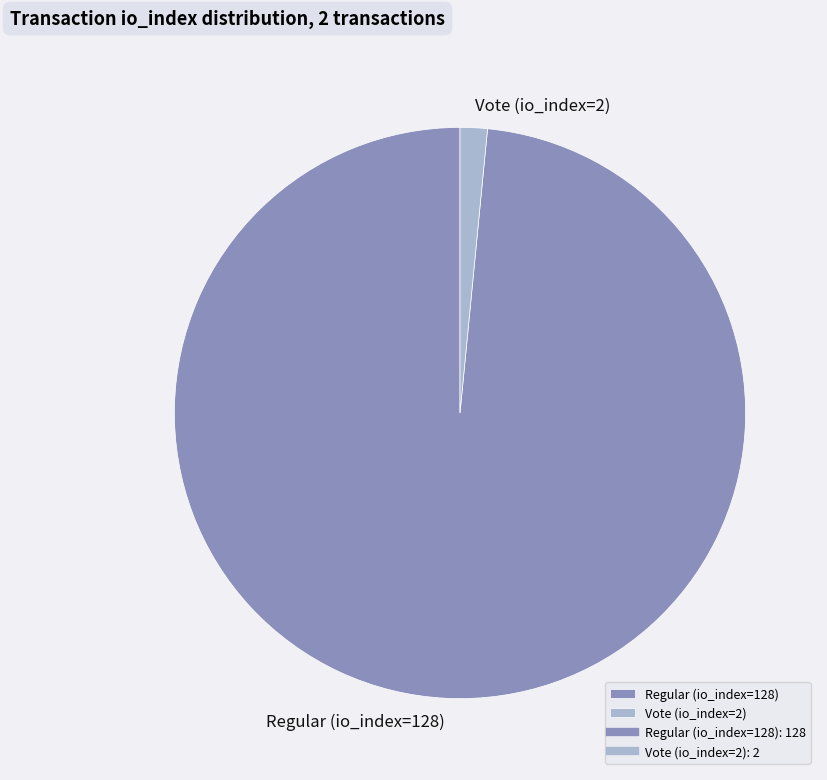

What is the ratio of the value at Regular (io_index=128) to the value at Vote (io_index=2)?

64.0